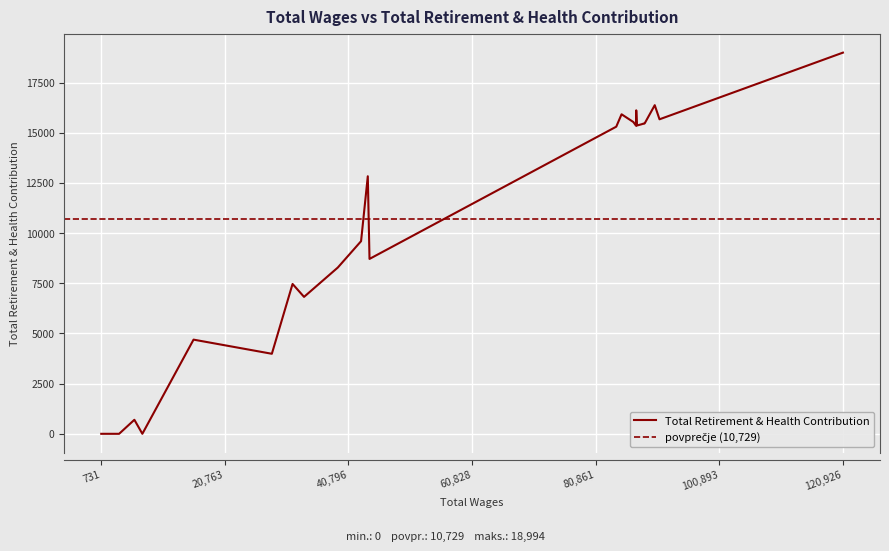

Rank the categories by value from lowest to highest.

23, 25, 26, 27, 24, 21, 22, 19, 20, 18, 15, 17, 16, 14, 11, 9, 8, 7, 6, 4, 5, 3, 12, 1, 13, 10, 2, 0